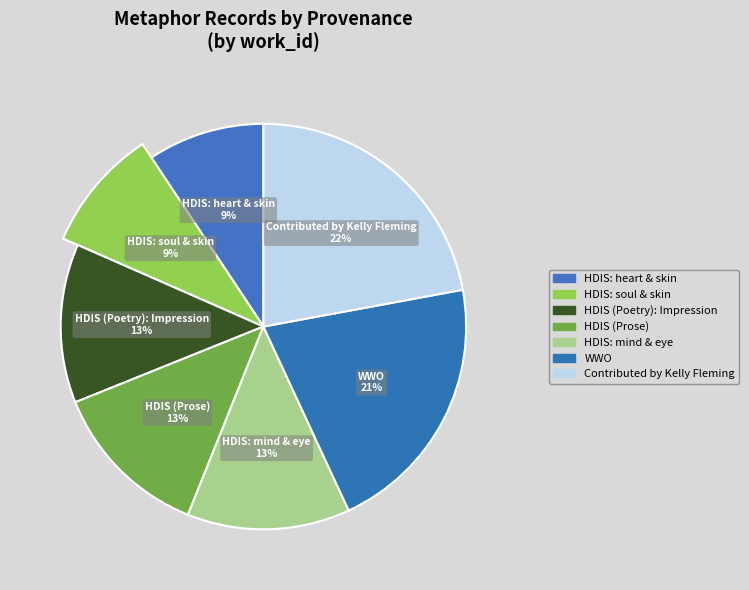

Is it true that WWO is 12% of the pie?

False